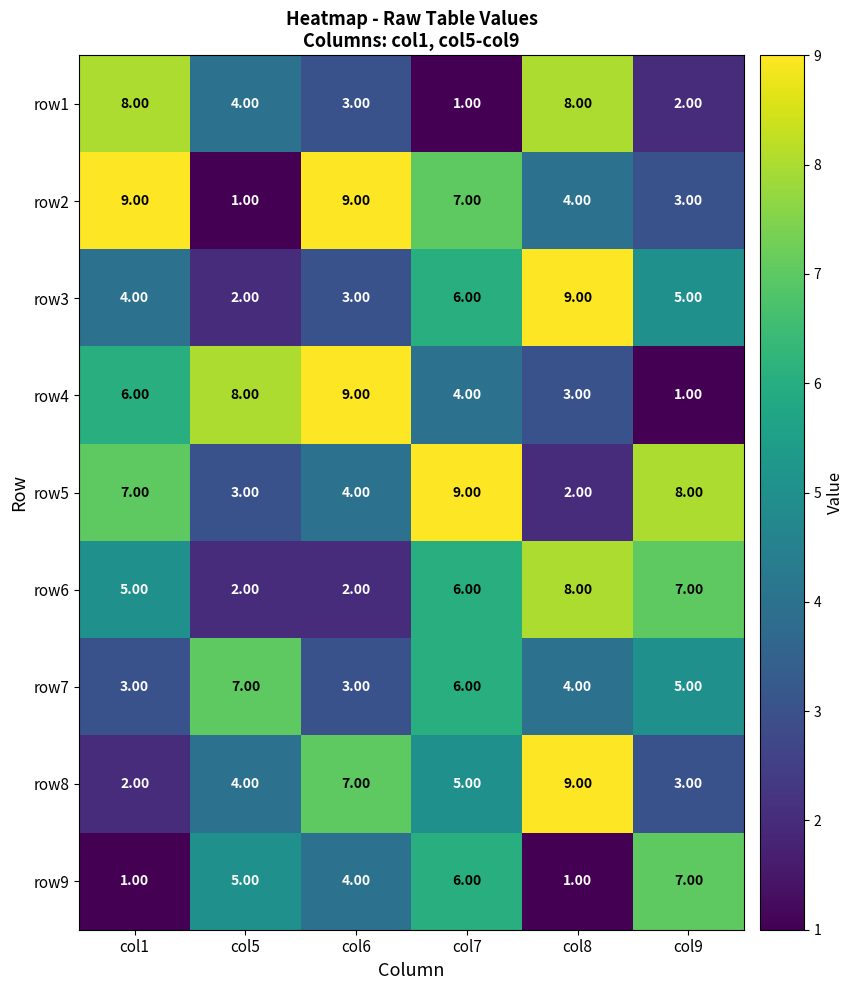

At col1, list the series in order from largest to smallest.

row2, row1, row5, row4, row6, row3, row7, row8, row9